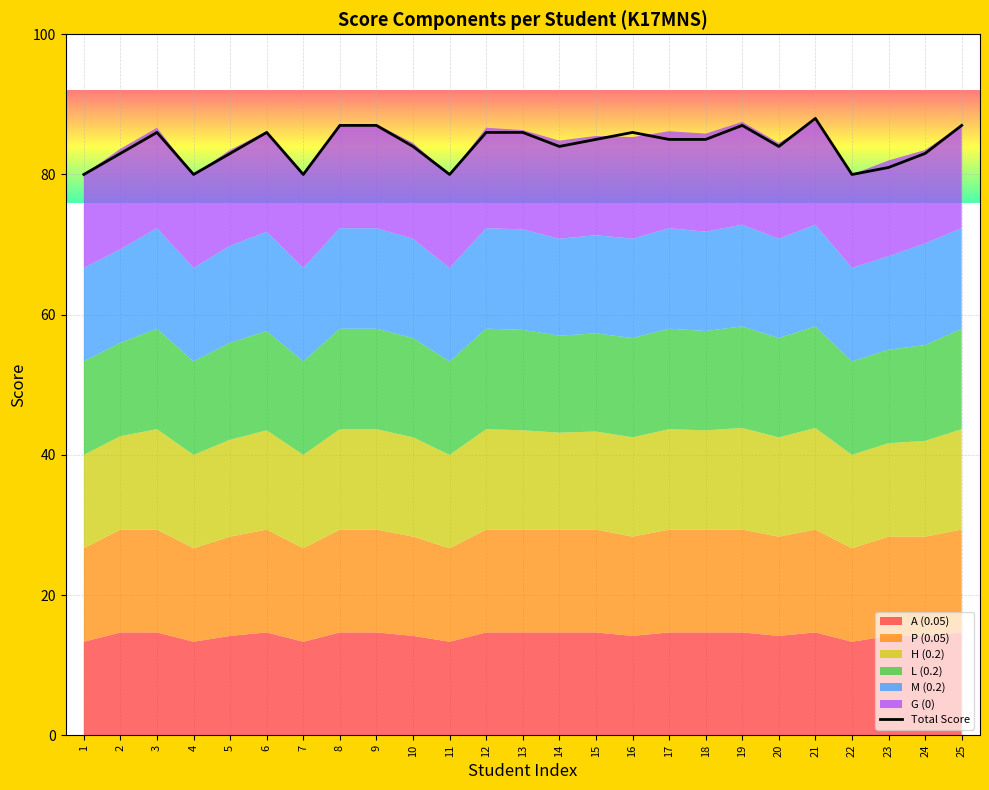

How many interior local peaks (higher than both neighbors) does the data have?

5